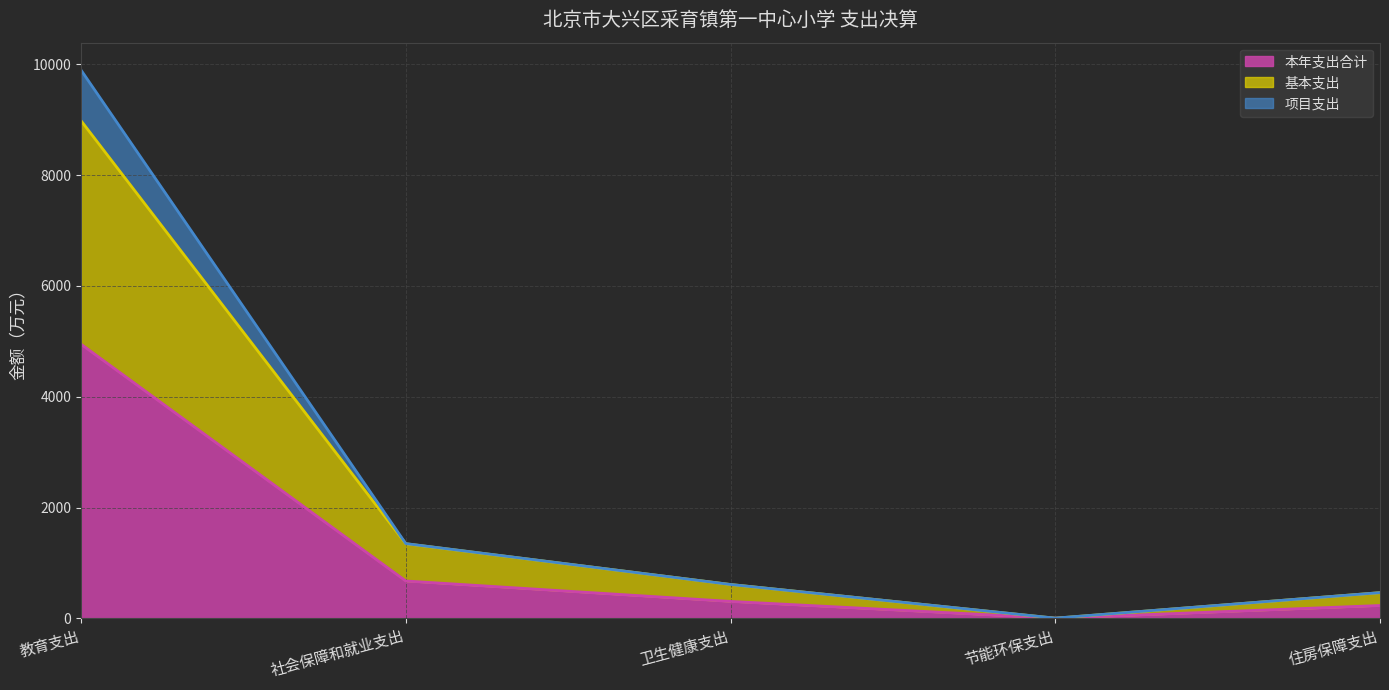

How many interior local valleys does the 项目支出 series have?

1